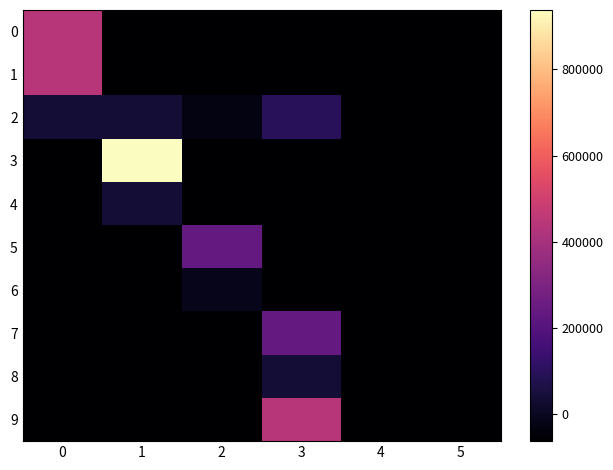

Rank the series by their maximum value, from lowest to highest.

6, 4, 8, 2, 5, 7, 0, 1, 9, 3